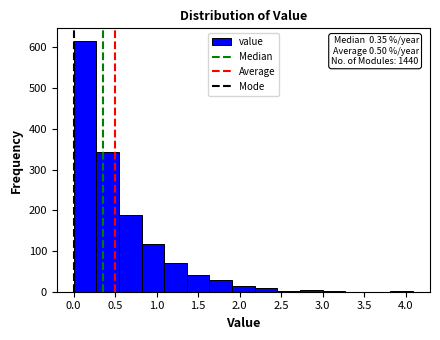

Over which range of the x-axis is the bar tallest?

0.00 to 0.25